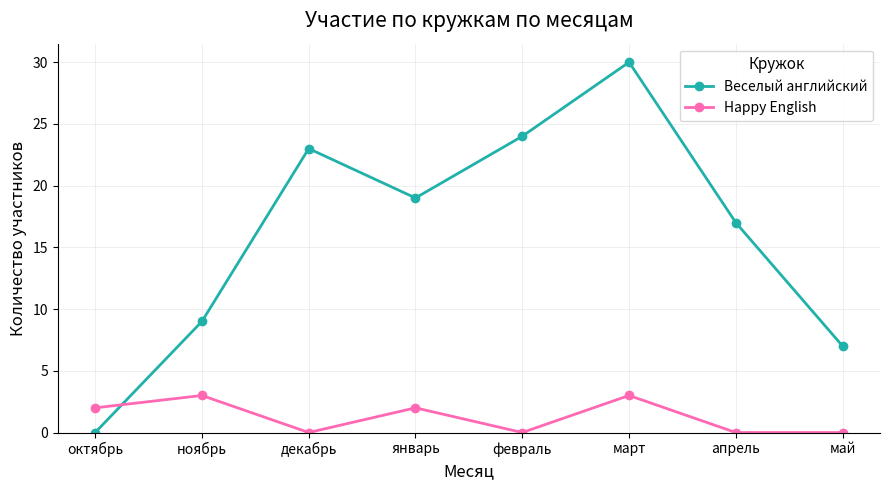

What is the label of the 7th point from the left?

апрель